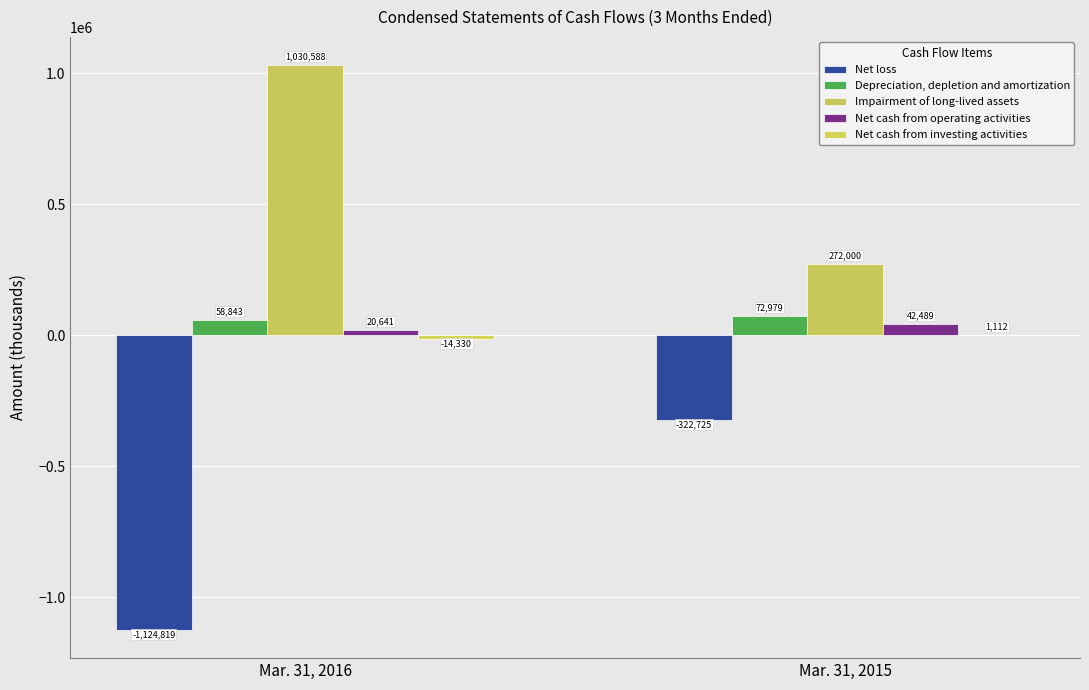

Which series has the widest spread of values?

Net loss